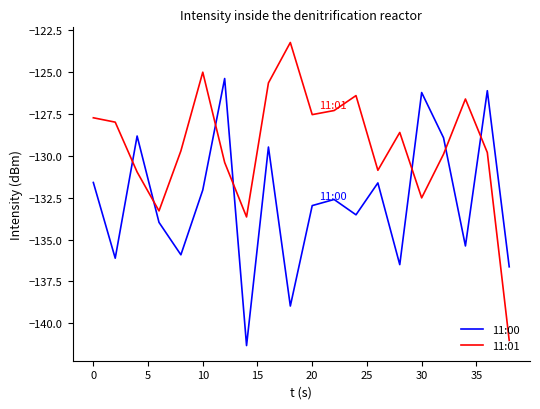

Which series has the largest total across all categories?

11:01